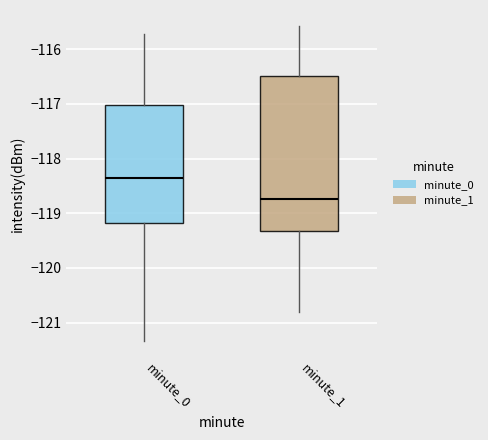

Comparing the boxes themselves (not the whiskers), which one is the tallest?

minute_1